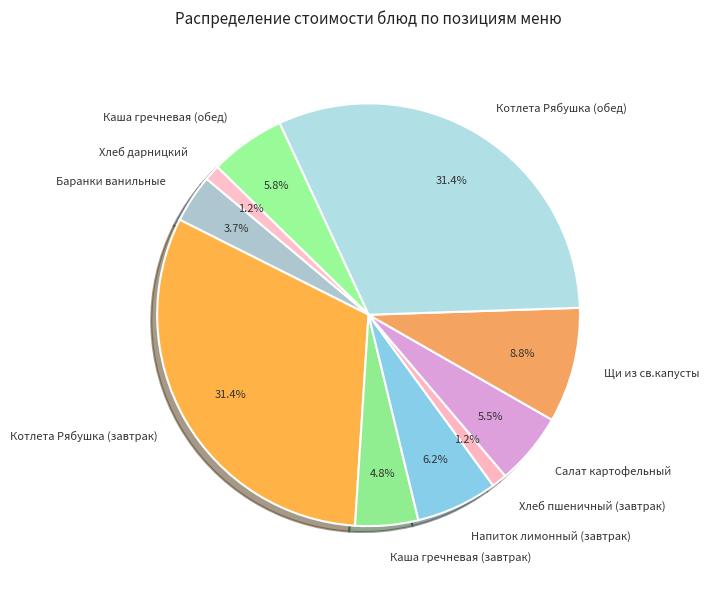

Combined, what portion of the pie is Хлеб пшеничный (завтрак) and Котлета Рябушка (завтрак)?

32.6%